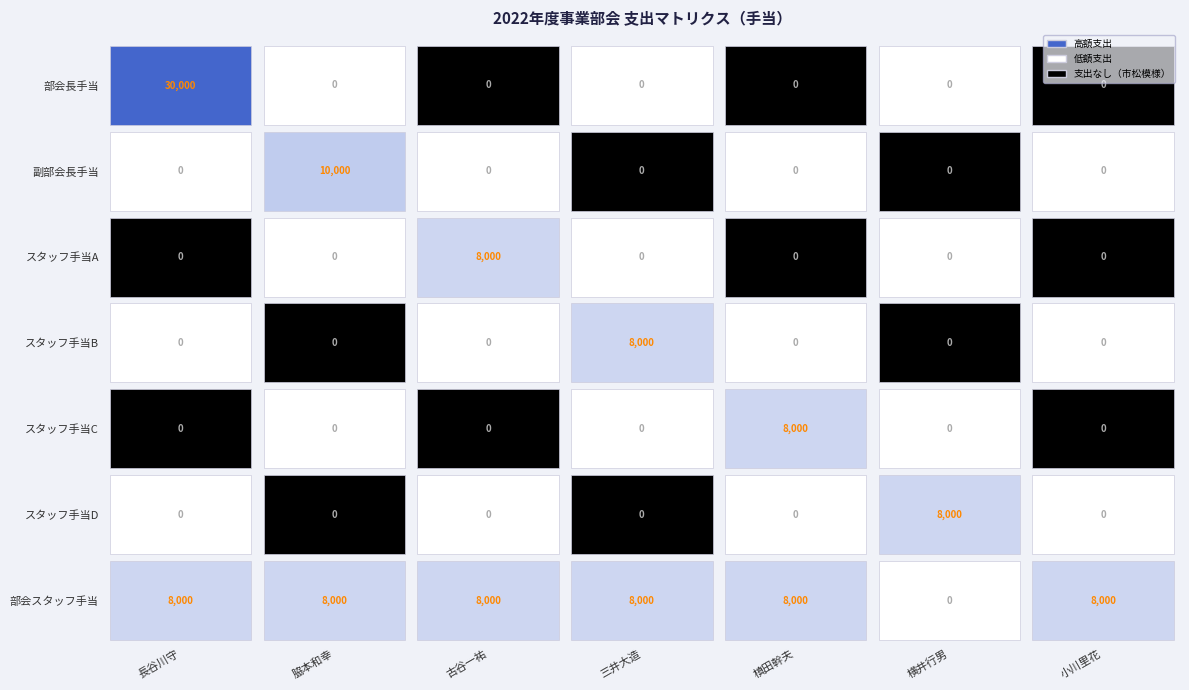

Count the number of categories in the chart.

7